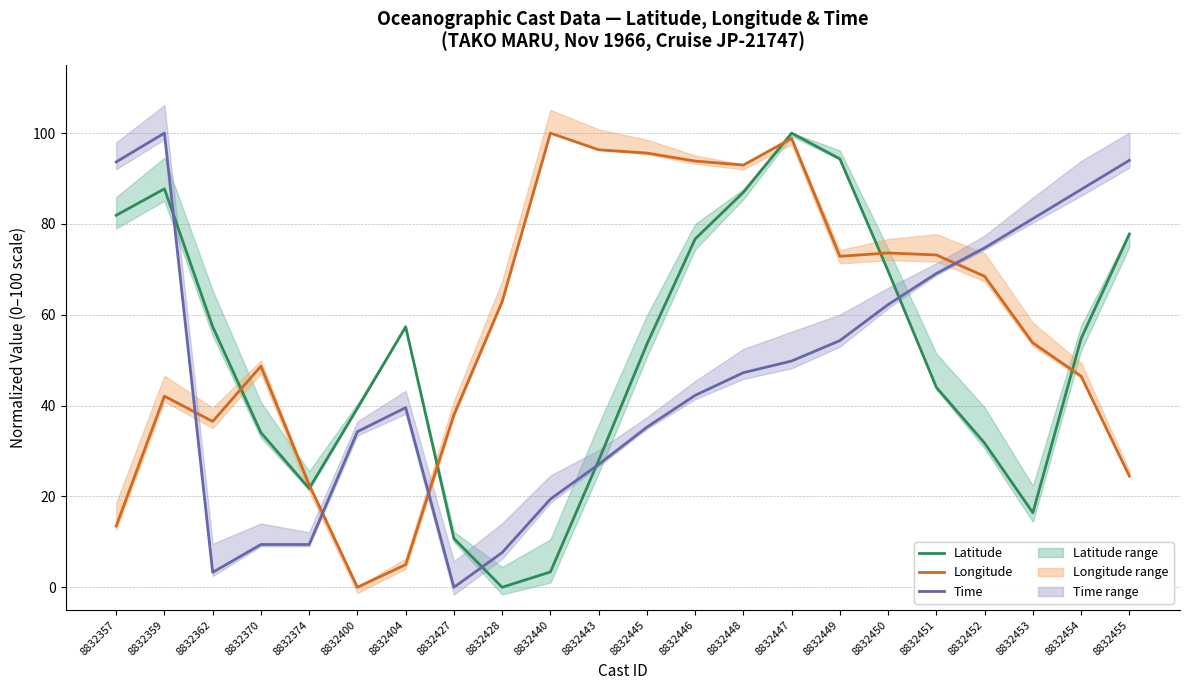

How many interior local valleys does the Latitude series have?

3